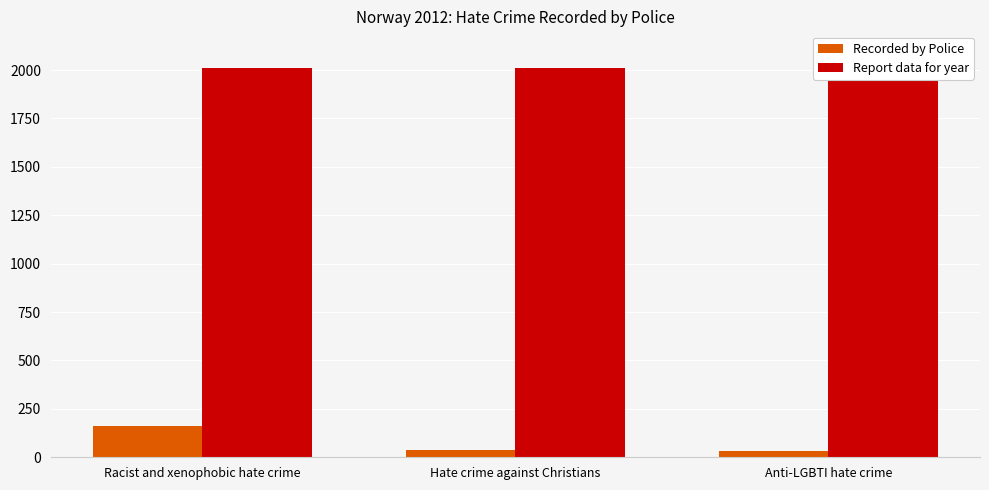

Reading left to right, list all the values displayed in this chart.

Recorded by Police: Racist and xenophobic hate crime=162	Hate crime against Christians=39	Anti-LGBTI hate crime=34
Report data for year: Racist and xenophobic hate crime=2012	Hate crime against Christians=2012	Anti-LGBTI hate crime=2012